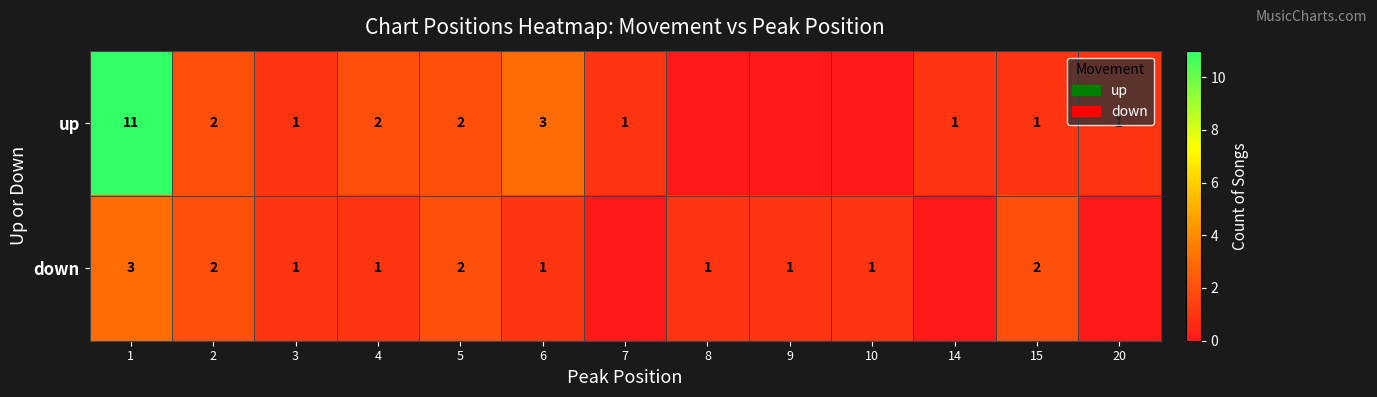

At 1, list the series in order from largest to smallest.

up, down